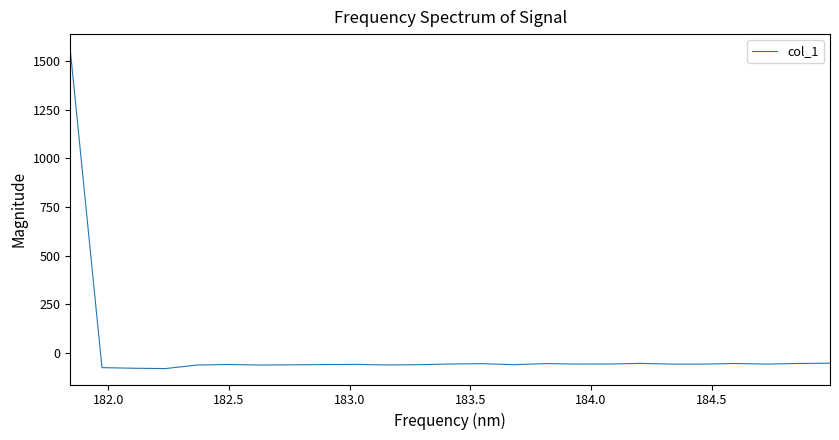

What is the maximum value shown in the chart?

1557.0